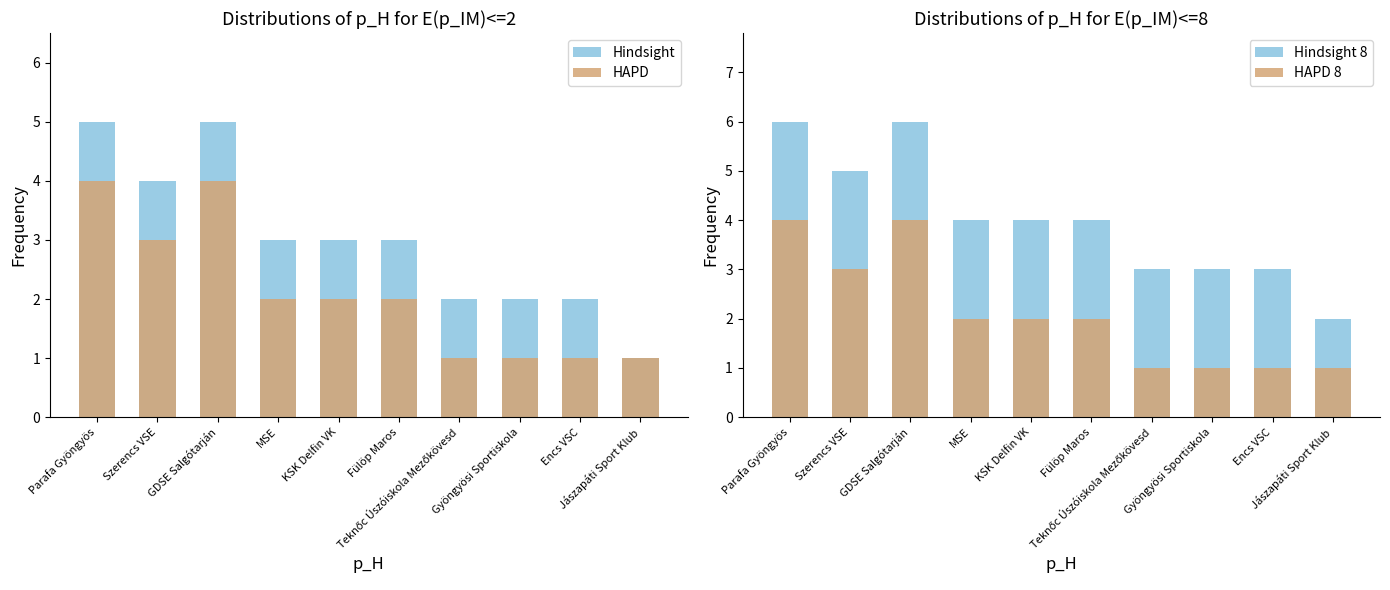

Reading right to left, transcribe all the data shown in this chart.

Hindsight: 1	2	2	2	3	3	3	5	4	5
HAPD: 1	1	1	1	2	2	2	4	3	4
Hindsight 8: 2	3	3	3	4	4	4	6	5	6
HAPD 8: 1	1	1	1	2	2	2	4	3	4